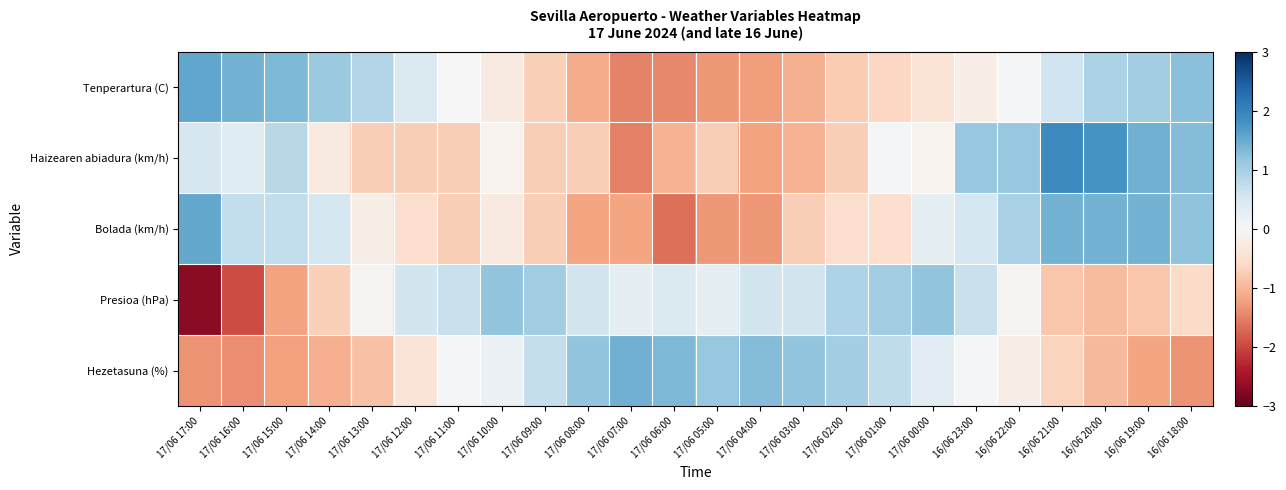

Reading left to right, extract all data points from this chart.

Tenperartura (C): 17/06 17:00=1.6	17/06 16:00=1.4	17/06 15:00=1.3	17/06 14:00=1.1	17/06 13:00=0.9	17/06 12:00=0.4	17/06 11:00=0.0	17/06 10:00=-0.3	17/06 09:00=-0.7	17/06 08:00=-1.1	17/06 07:00=-1.5	17/06 06:00=-1.4	17/06 05:00=-1.3	17/06 04:00=-1.3	17/06 03:00=-1.1	17/06 02:00=-0.8	17/06 01:00=-0.6	17/06 00:00=-0.4	16/06 23:00=-0.2	16/06 22:00=0.1	16/06 21:00=0.6	16/06 20:00=0.9	16/06 19:00=1.0	16/06 18:00=1.2
Haizearen abiadura (km/h): 17/06 17:00=0.5	17/06 16:00=0.4	17/06 15:00=0.8	17/06 14:00=-0.3	17/06 13:00=-0.7	17/06 12:00=-0.7	17/06 11:00=-0.7	17/06 10:00=-0.1	17/06 09:00=-0.7	17/06 08:00=-0.7	17/06 07:00=-1.5	17/06 06:00=-1.0	17/06 05:00=-0.7	17/06 04:00=-1.2	17/06 03:00=-1.0	17/06 02:00=-0.7	17/06 01:00=0.0	17/06 00:00=-0.1	16/06 23:00=1.1	16/06 22:00=1.1	16/06 21:00=1.9	16/06 20:00=1.8	16/06 19:00=1.4	16/06 18:00=1.3
Bolada (km/h): 17/06 17:00=1.5	17/06 16:00=0.7	17/06 15:00=0.7	17/06 14:00=0.5	17/06 13:00=-0.2	17/06 12:00=-0.5	17/06 11:00=-0.7	17/06 10:00=-0.3	17/06 09:00=-0.7	17/06 08:00=-1.2	17/06 07:00=-1.2	17/06 06:00=-1.6	17/06 05:00=-1.3	17/06 04:00=-1.3	17/06 03:00=-0.7	17/06 02:00=-0.5	17/06 01:00=-0.5	17/06 00:00=0.3	16/06 23:00=0.5	16/06 22:00=1.0	16/06 21:00=1.4	16/06 20:00=1.4	16/06 19:00=1.4	16/06 18:00=1.2
Presioa (hPa): 17/06 17:00=-2.7	17/06 16:00=-2.0	17/06 15:00=-1.2	17/06 14:00=-0.7	17/06 13:00=-0.1	17/06 12:00=0.5	17/06 11:00=0.7	17/06 10:00=1.2	17/06 09:00=1.0	17/06 08:00=0.5	17/06 07:00=0.3	17/06 06:00=0.4	17/06 05:00=0.3	17/06 04:00=0.5	17/06 03:00=0.5	17/06 02:00=0.9	17/06 01:00=1.0	17/06 00:00=1.2	16/06 23:00=0.7	16/06 22:00=-0.1	16/06 21:00=-0.8	16/06 20:00=-1.0	16/06 19:00=-0.8	16/06 18:00=-0.6
Hezetasuna (%): 17/06 17:00=-1.3	17/06 16:00=-1.4	17/06 15:00=-1.2	17/06 14:00=-1.1	17/06 13:00=-0.9	17/06 12:00=-0.4	17/06 11:00=0.0	17/06 10:00=0.2	17/06 09:00=0.7	17/06 08:00=1.2	17/06 07:00=1.5	17/06 06:00=1.3	17/06 05:00=1.1	17/06 04:00=1.3	17/06 03:00=1.2	17/06 02:00=1.0	17/06 01:00=0.8	17/06 00:00=0.3	16/06 23:00=0.0	16/06 22:00=-0.2	16/06 21:00=-0.7	16/06 20:00=-1.0	16/06 19:00=-1.2	16/06 18:00=-1.3